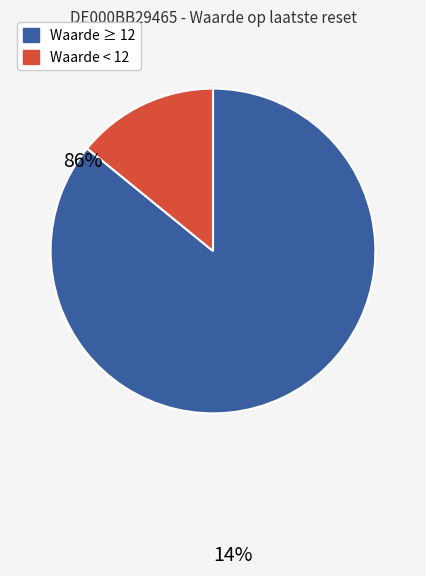

Does any single category account for the majority?

Yes